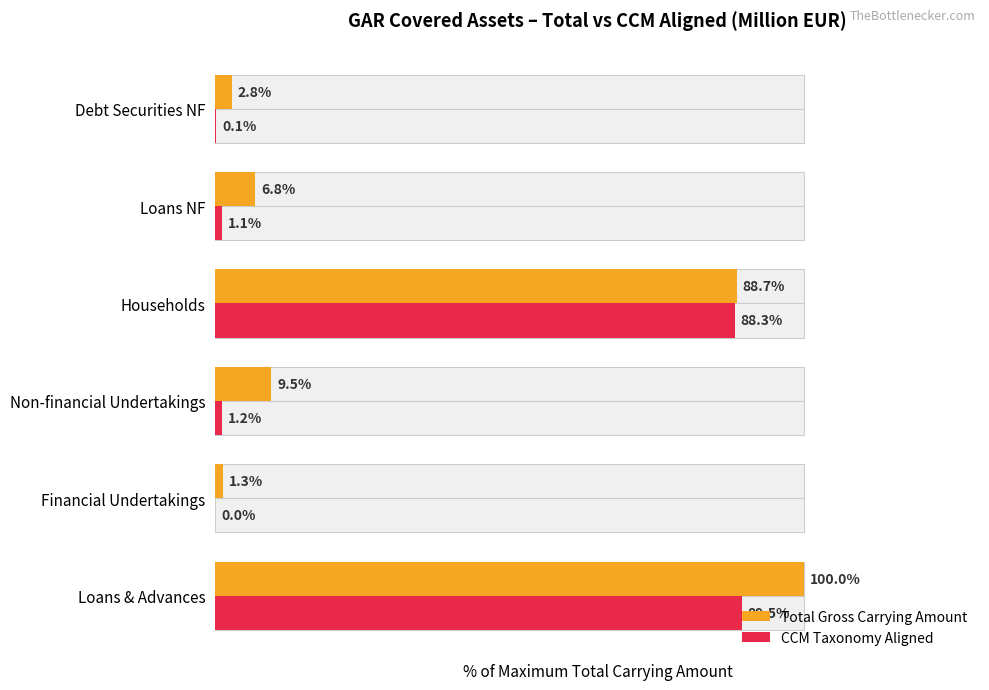

Which series has the widest spread of values?

Total Gross Carrying Amount